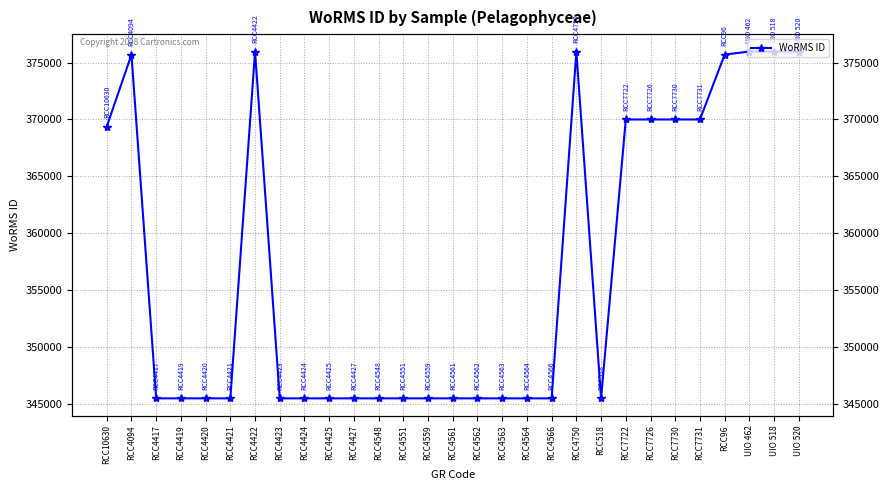

Reading left to right, extract all data points from this chart.

369377	375699	345504	345504	345504	345504	375971	345504	345504	345504	345504	345504	345502	345504	345504	345502	345502	345504	345504	375971	345504	370001	370001	370001	370001	375699	375971	375971	375971